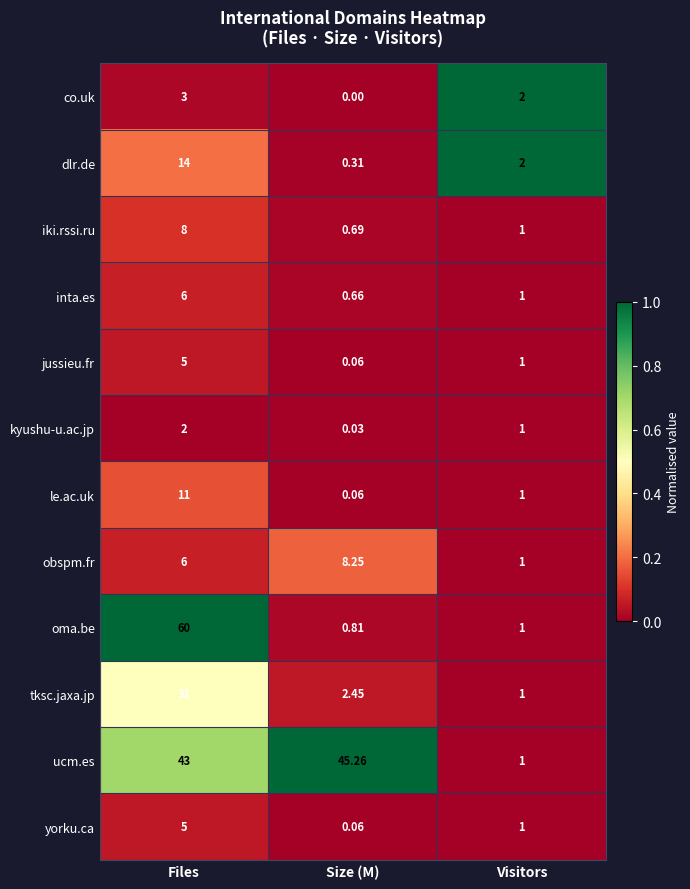

At which label is obspm.fr closest to 4?

Files